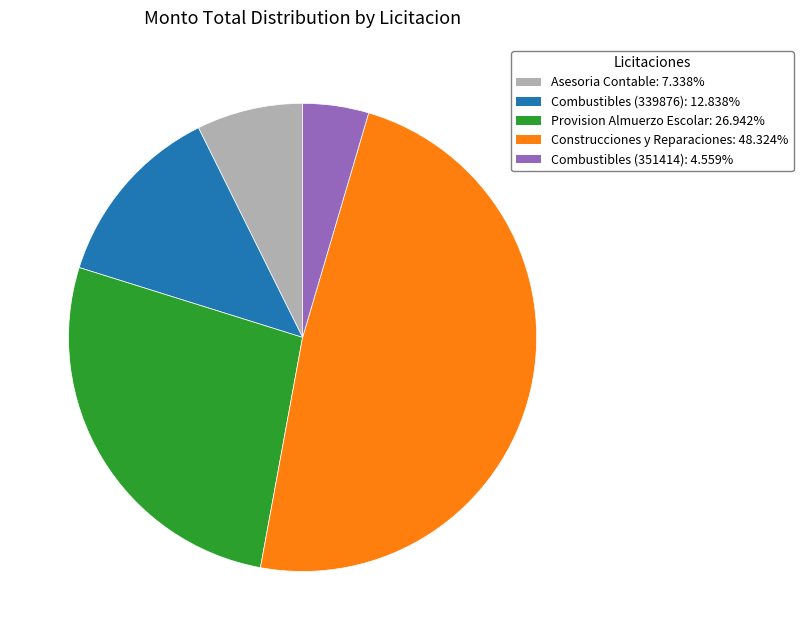

True or false: Combustibles (351414) accounts for 5% of the total.

True